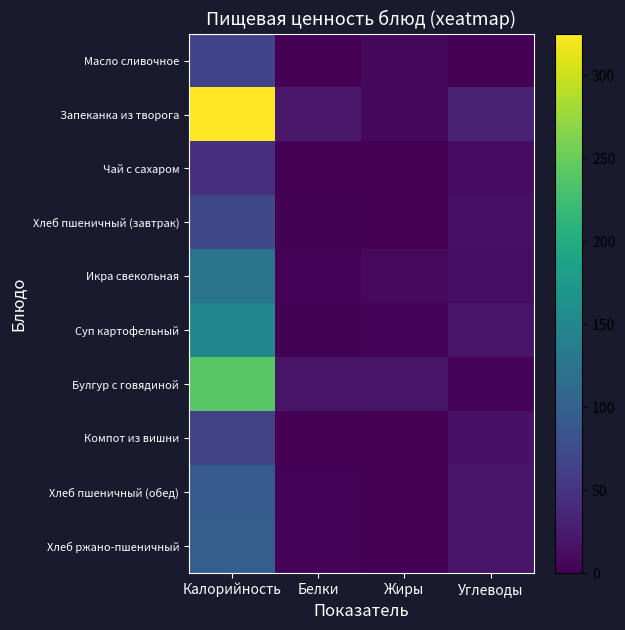

At which category is the sum across all series the highest?

Калорийность